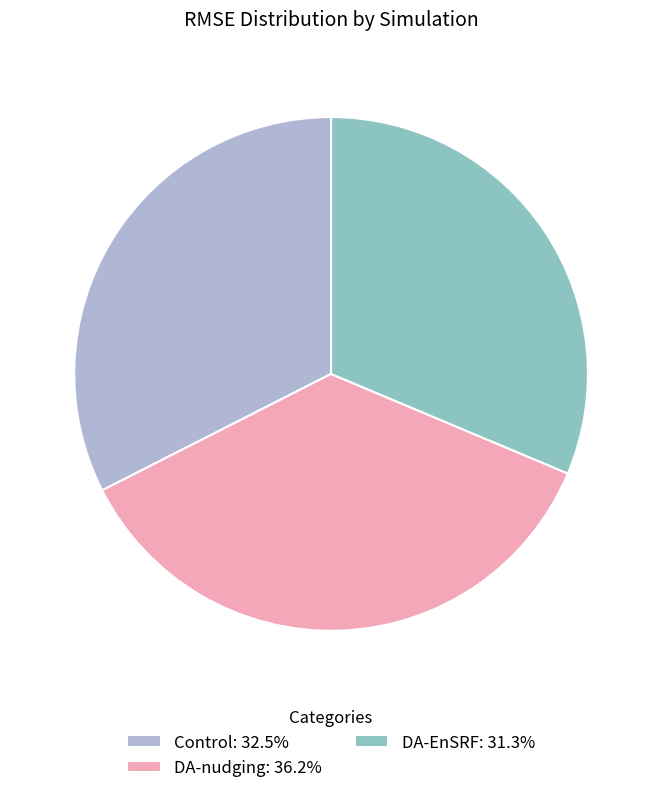

Is the sum of Control: 32.5% and DA-EnSRF: 31.3% greater than half?

Yes